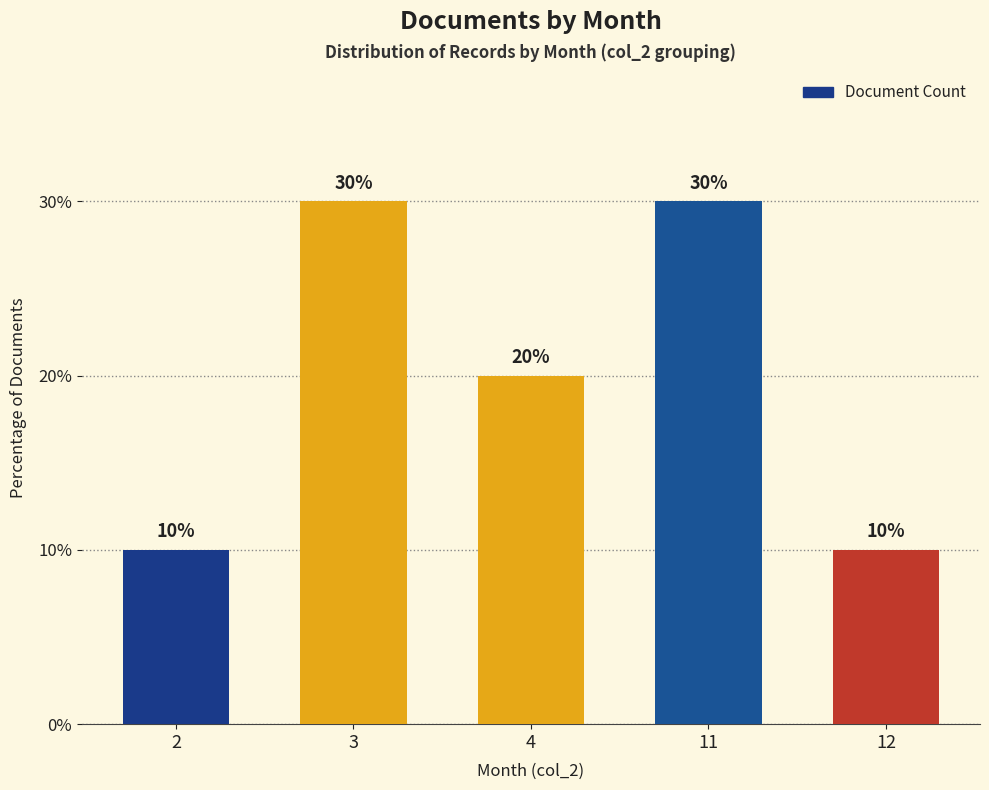

What is the sum of all values?

100